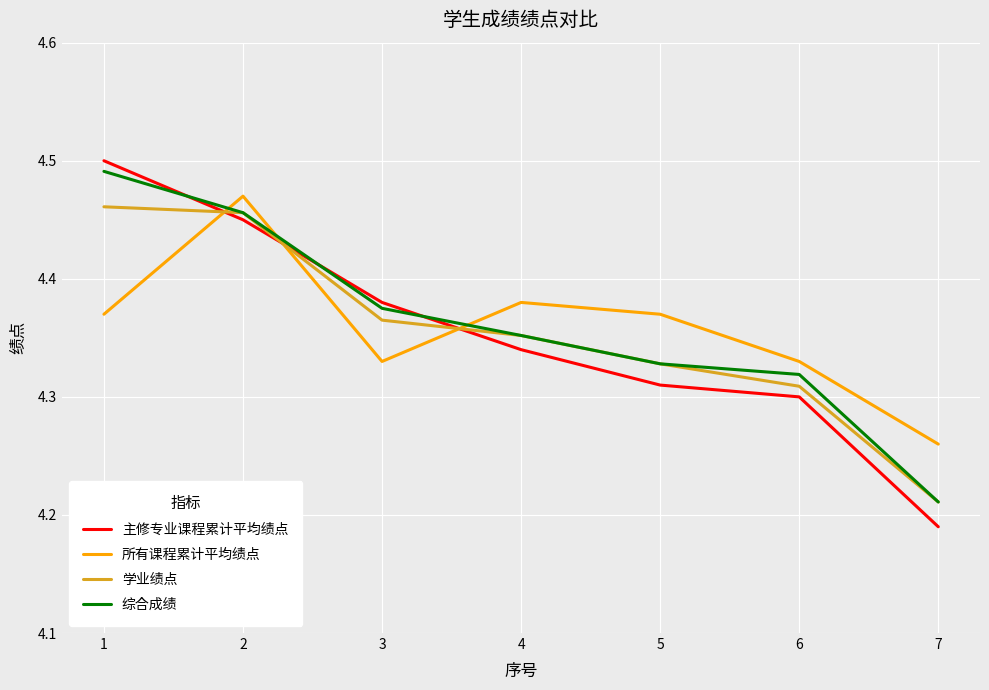

Is it true that 综合成绩 equals 6.7 at 2?

False